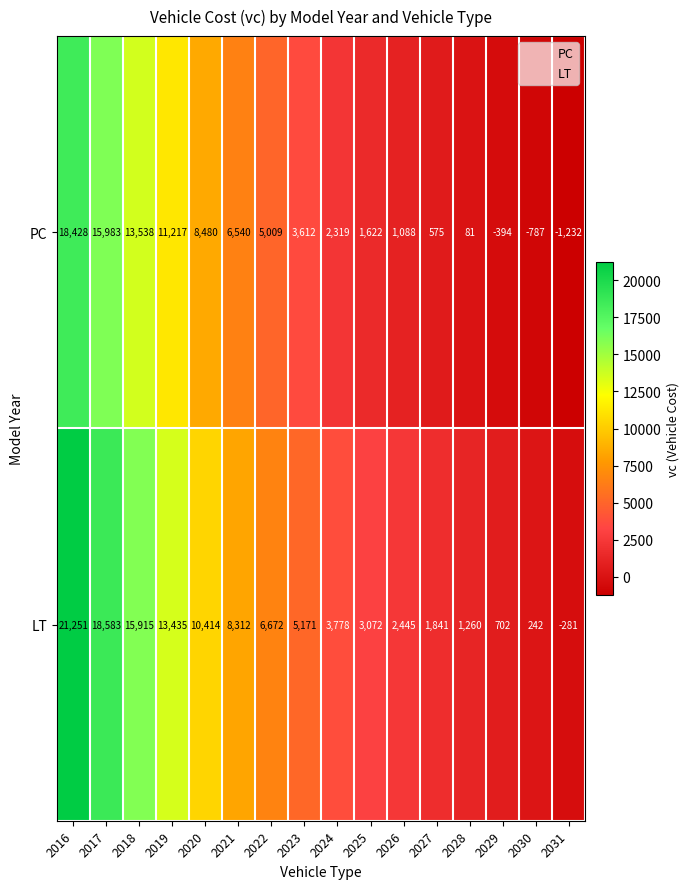

Which series has the largest range (max minus min)?

LT